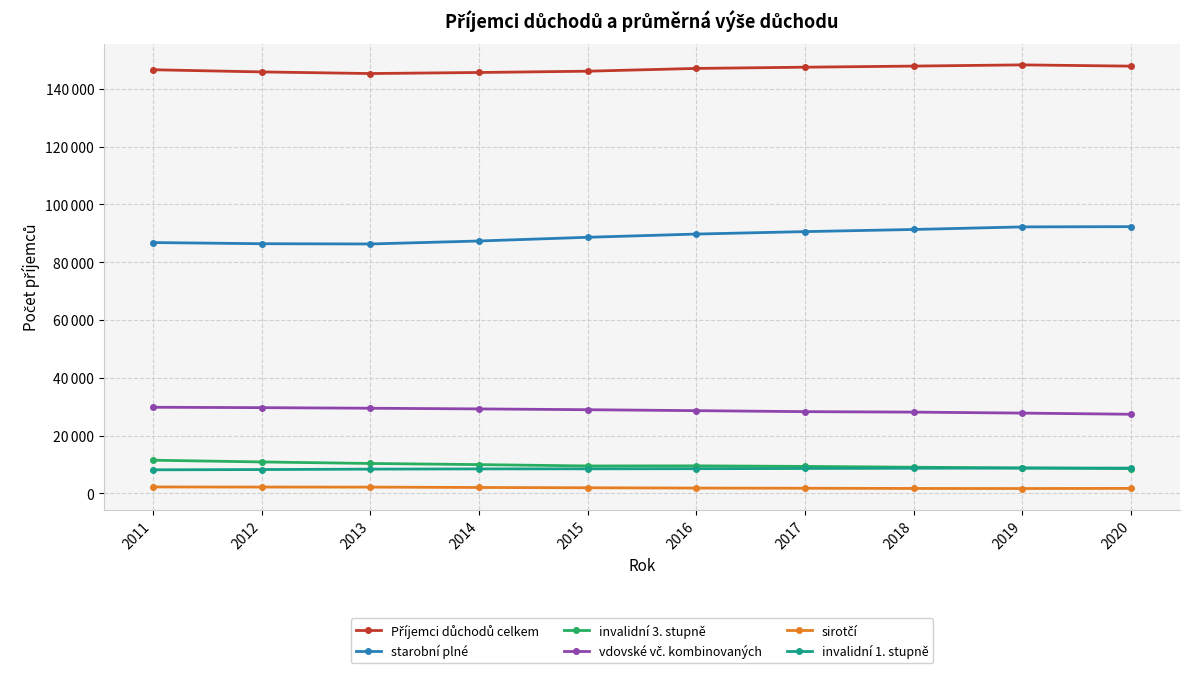

Which has a higher value, 2013 or 2020?

2020